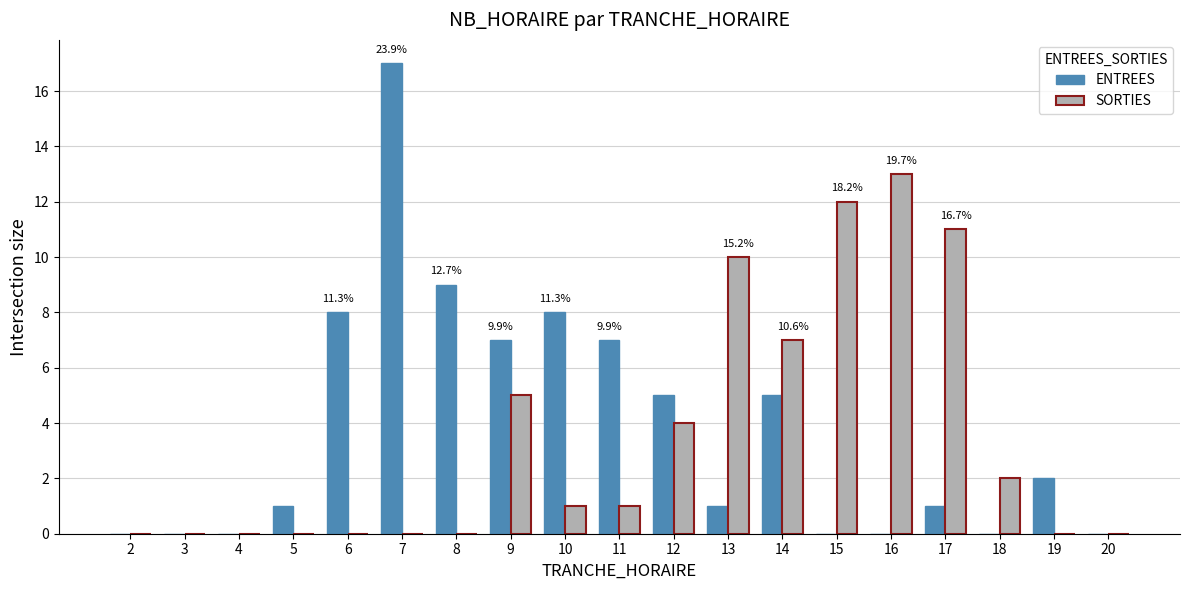

What is the approximate value of ENTREES at 14?

5